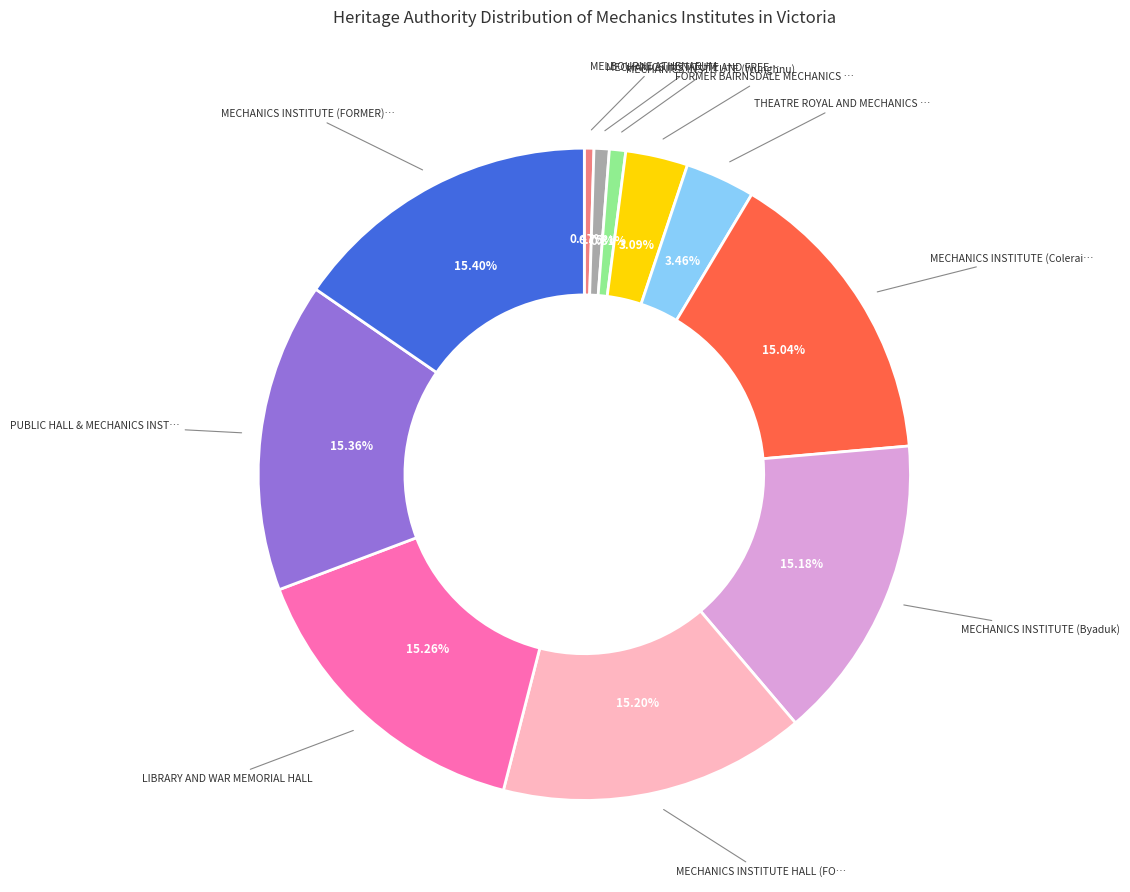

How many slices are in this pie chart?

11